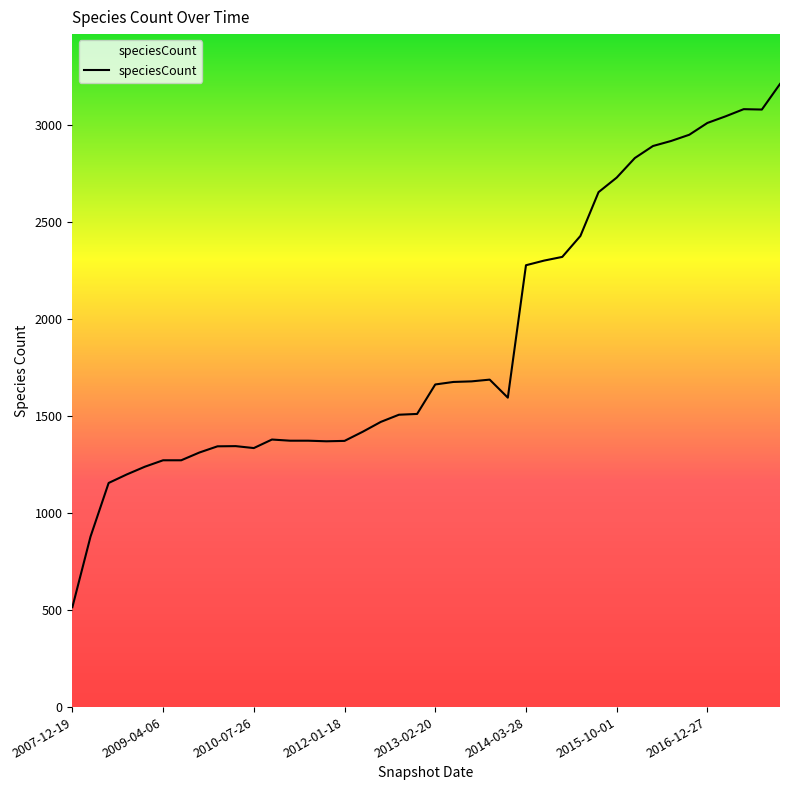

At which category does the chart reach its minimum across all series?

2007-12-19